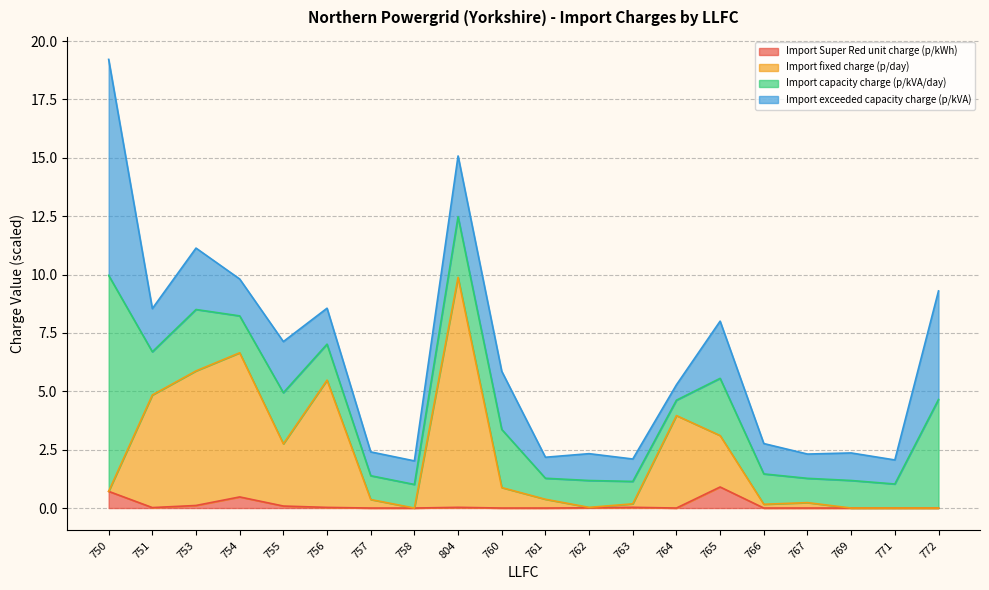

Is it true that Import fixed charge (p/day) equals 0.0 at 762?

True